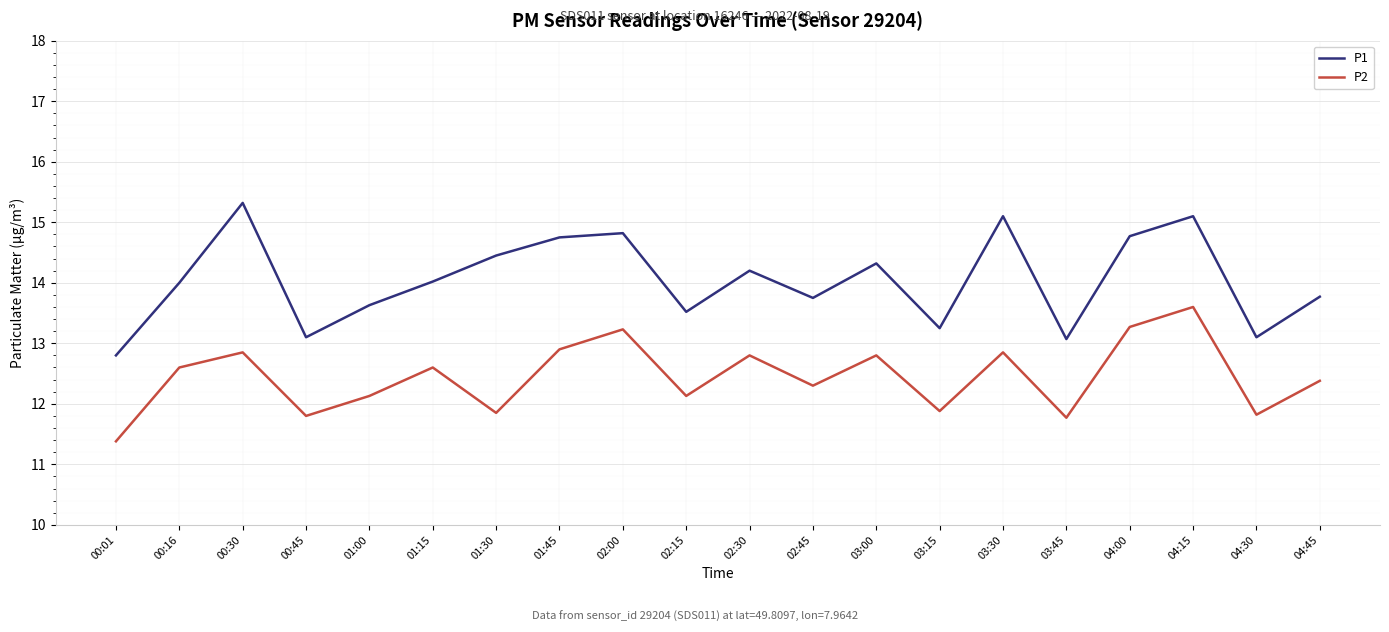

Is this an area chart (filled region under the line)?

No